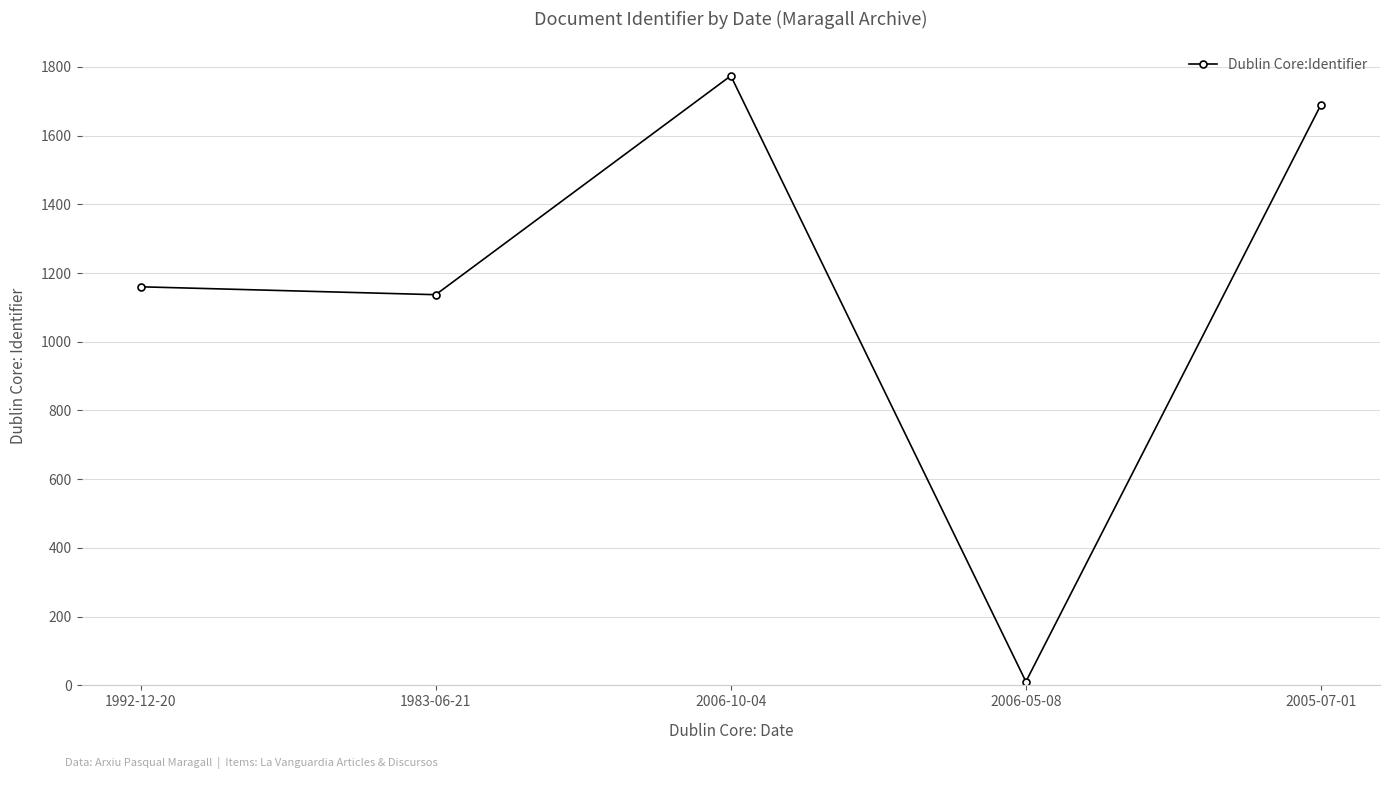

How many interior local valleys (lower than both neighbors) does the data have?

2